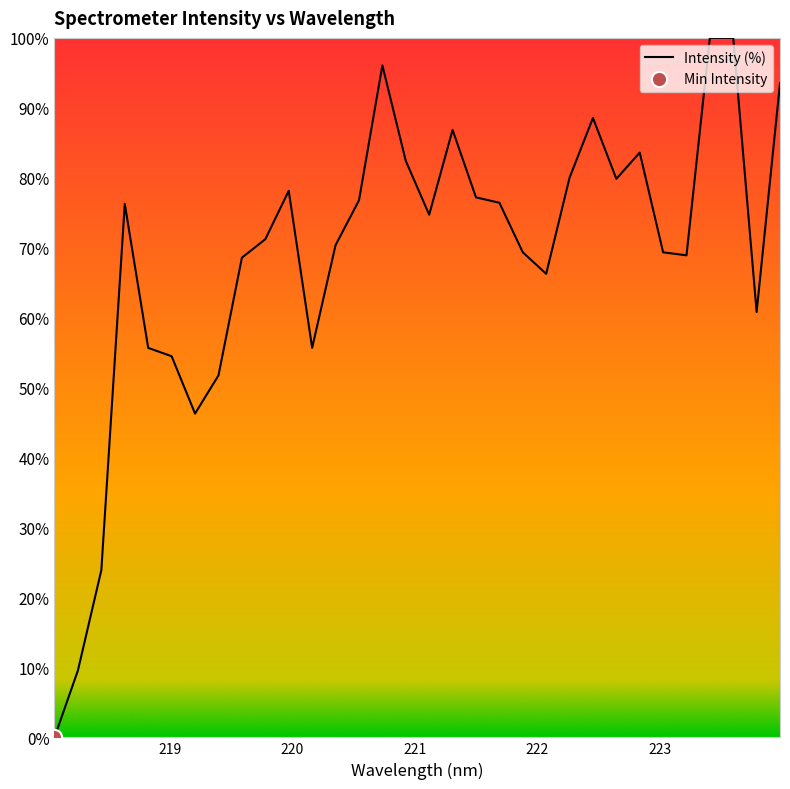

What is the greatest value displayed?

100.0